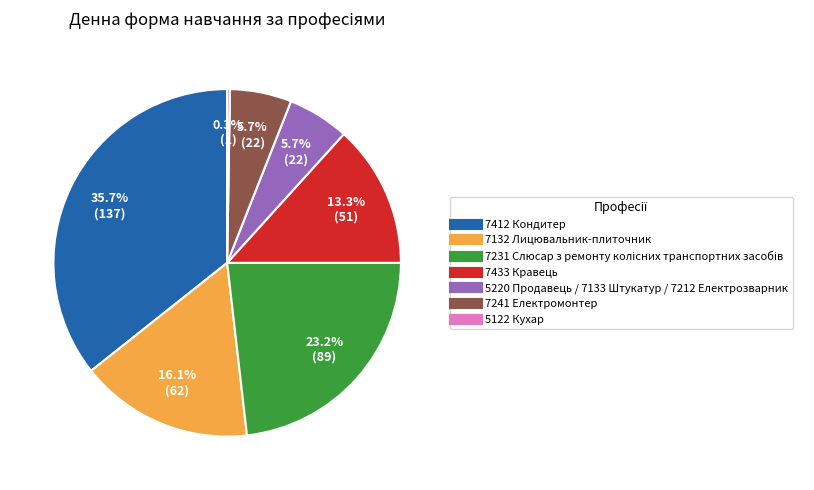

To the nearest percent, what is the average slice percentage?

14%